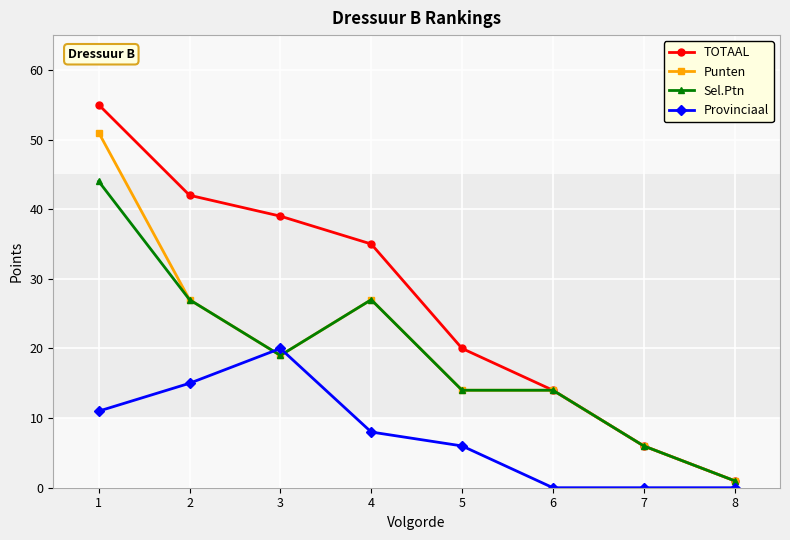

Where is the first local maximum for Provinciaal?

3